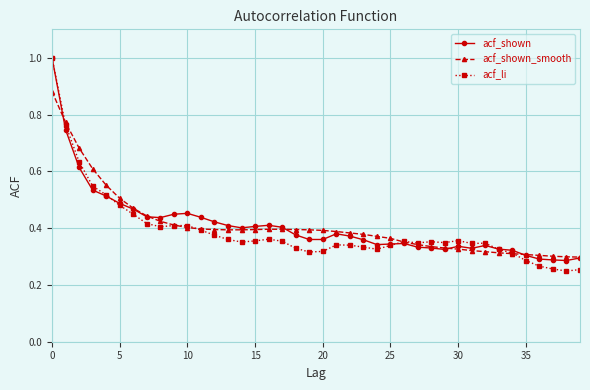

Which series has the widest spread of values?

acf_li